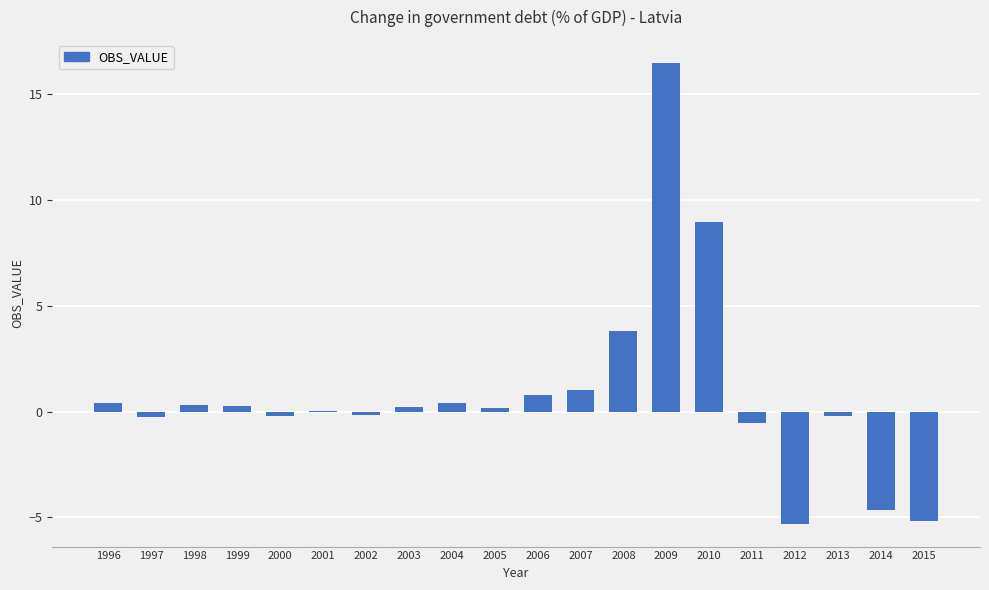

Is it true that the value at 2014 is -2.8?

False